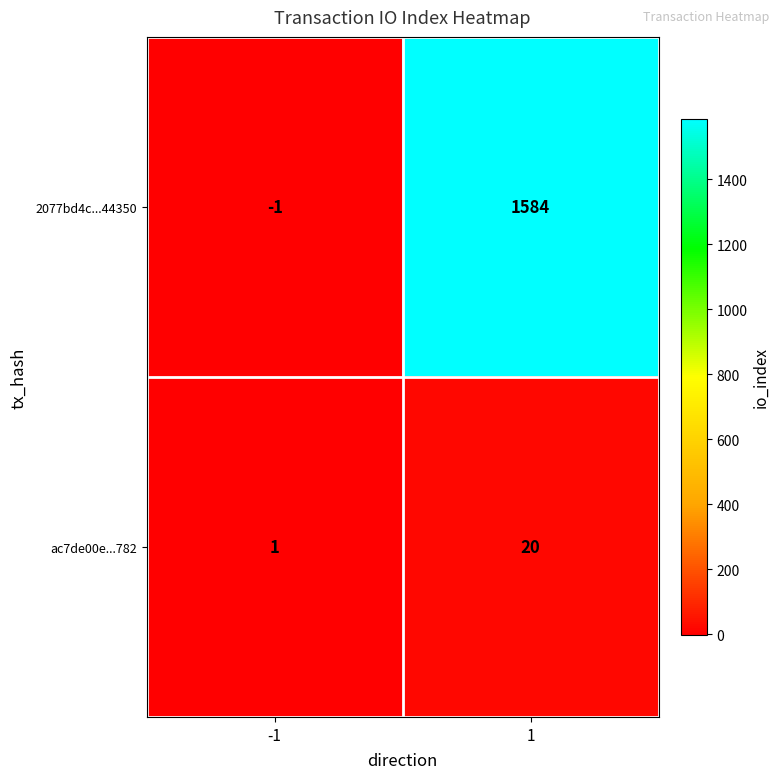

What is the difference between the maximum and minimum values in the ac7de00e...782 series?

19